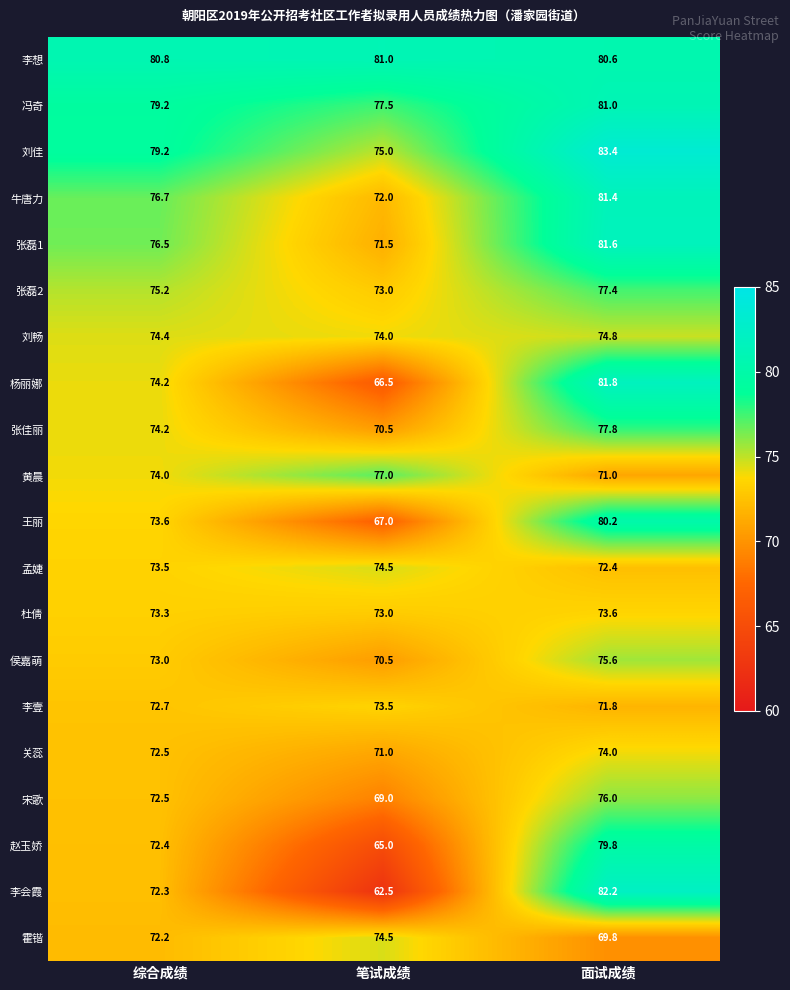

Read the 赵玉娇 value at 综合成绩.

72.4